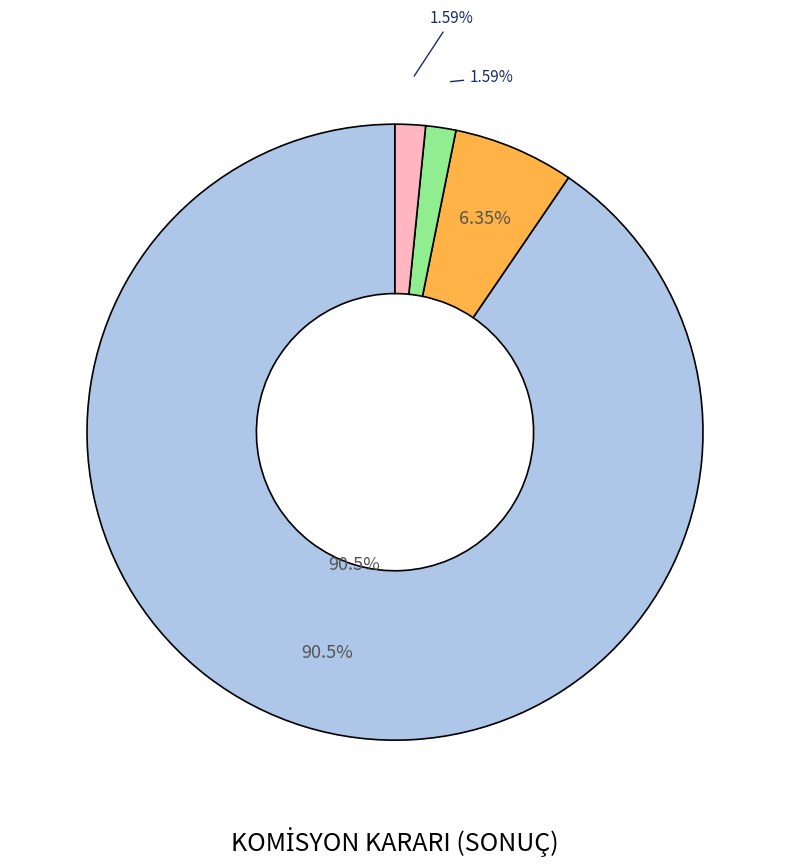

Rank the categories by value from lowest to highest.

RET, TEKRAR DEĞERLENDİRİLECEK, TEKRAR GÖRÜŞÜLECEK, KABUL